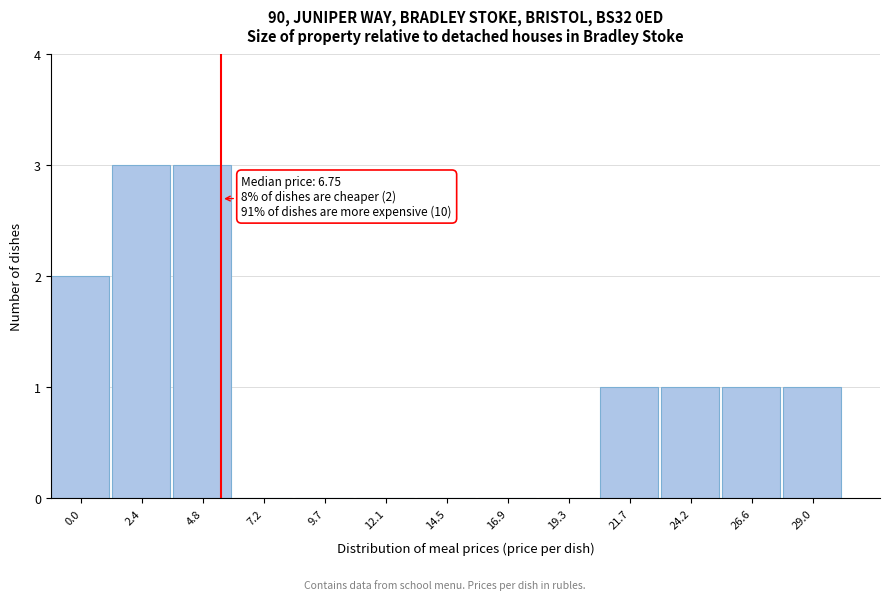

Reading right to left, what are all the values shown in this chart?

29.0=1	26.6=1	24.2=1	21.7=1	19.3=0	16.9=0	14.5=0	12.1=0	9.7=0	7.2=0	4.8=3	2.4=3	0.0=2